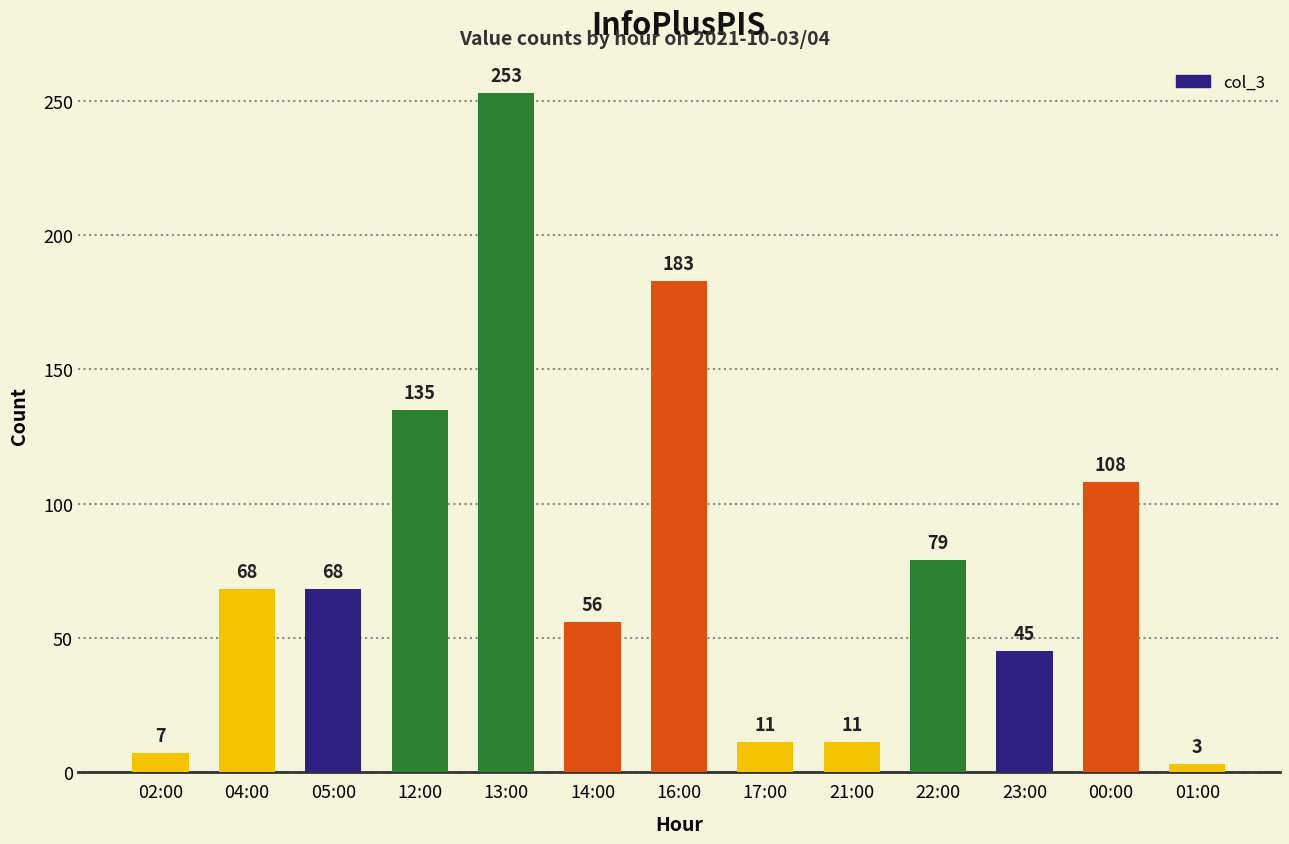

Are the bars grouped side by side (vs. stacked)?

No